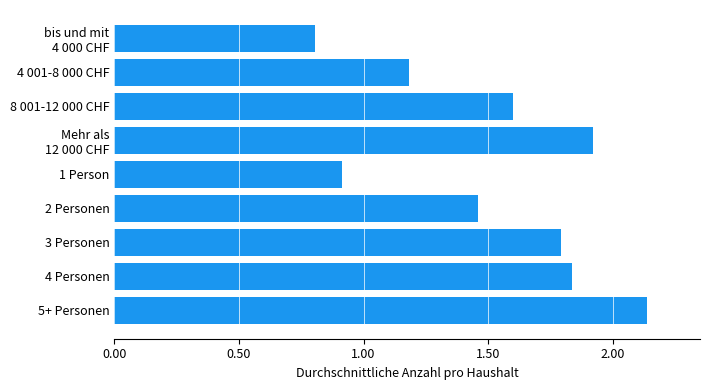

What position from the bottom is 5+ Personen?

1